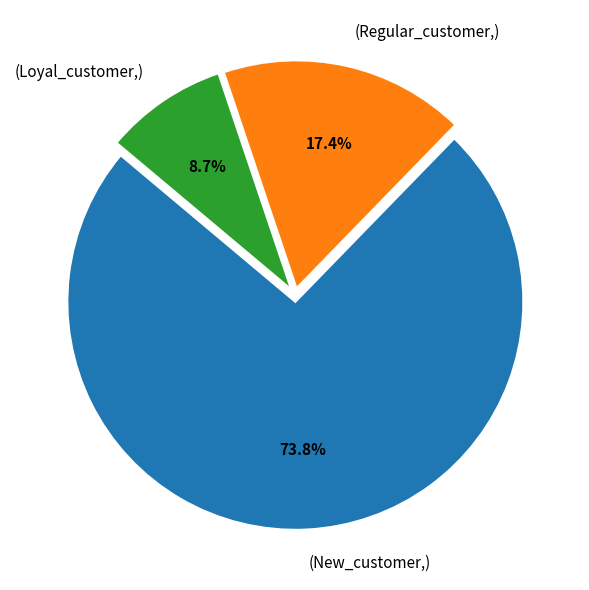

Which slice is the smallest?

(Loyal_customer,)